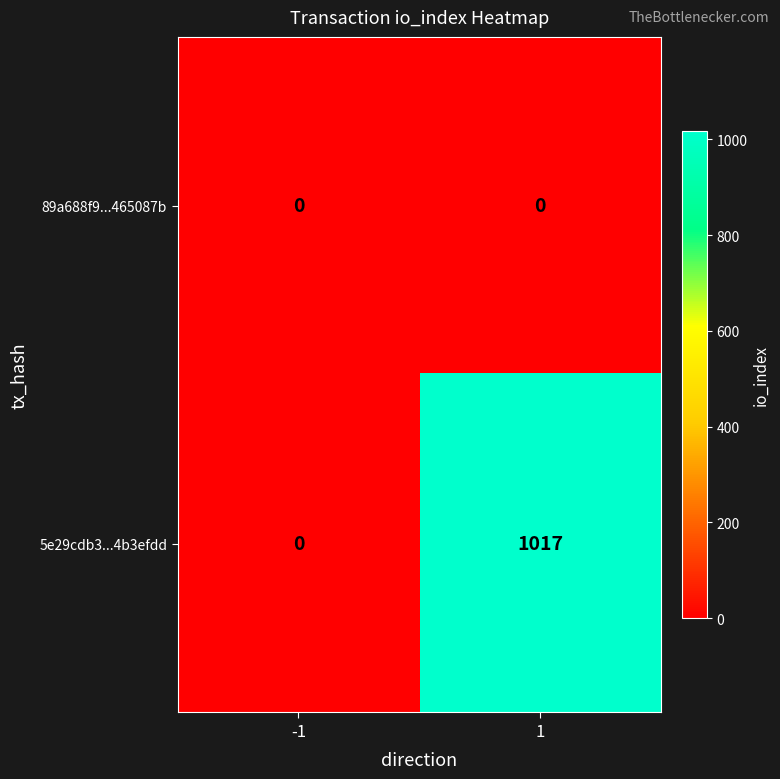

What is the sum of all 5e29cdb3...4b3efdd values?

1017